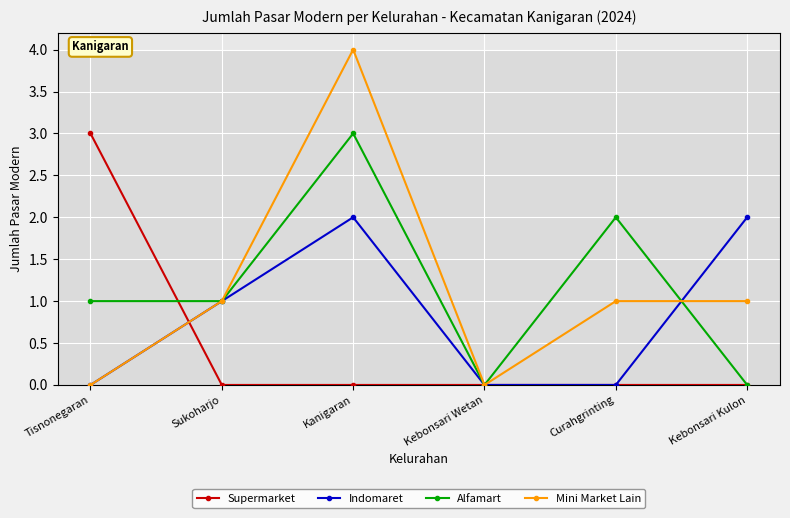

What is the difference between the second highest and second lowest values in the Mini Market Lain series?

1